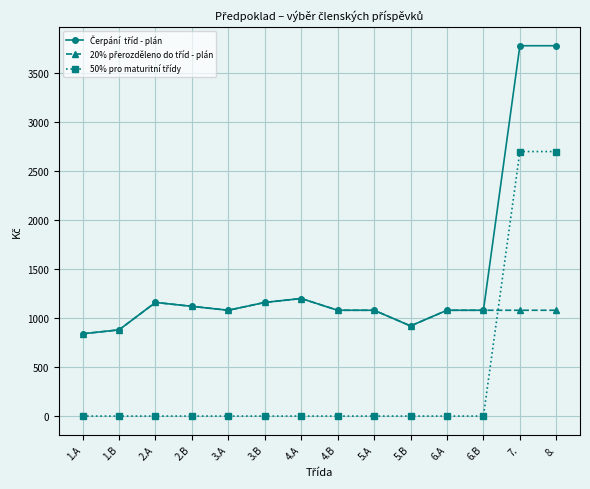

What is the label of the 14th point from the right?

1.A